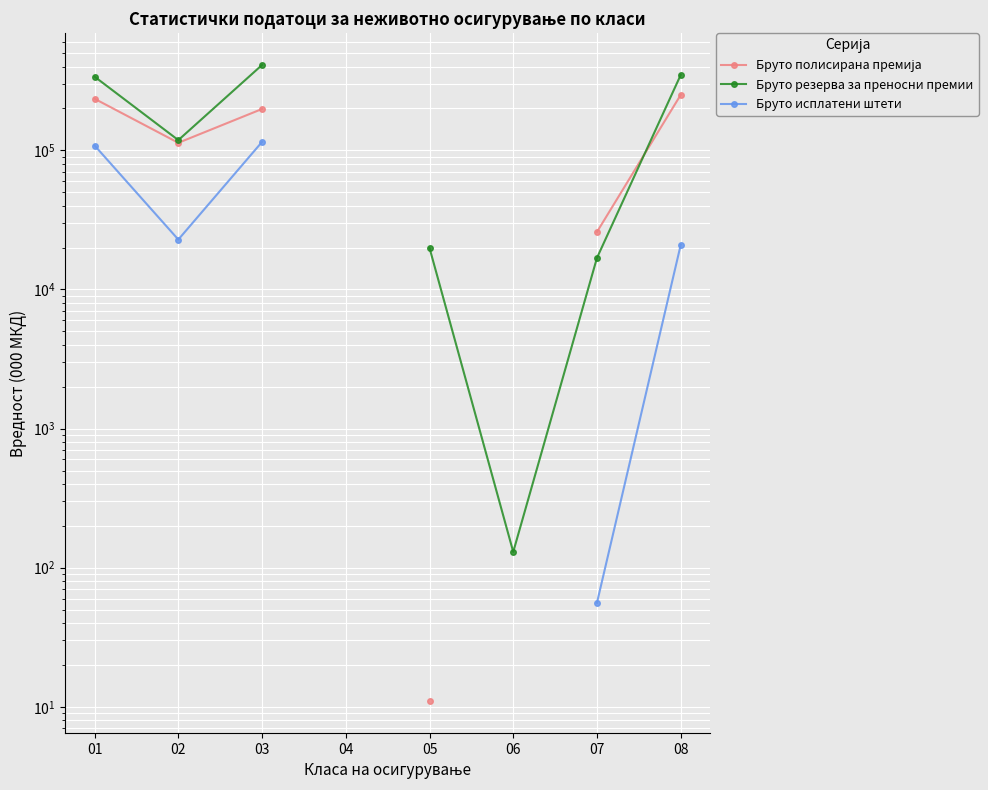

At 03, list the series in order from largest to smallest.

Бруто резерва за преносни премии, Бруто полисирана премија, Бруто исплатени штети